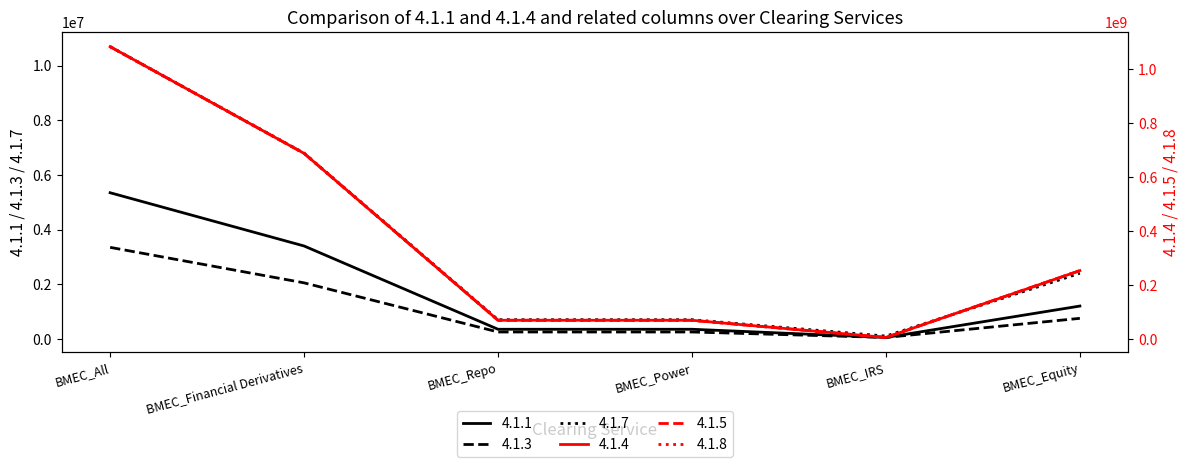

What position from the right is BMEC_Equity?

1